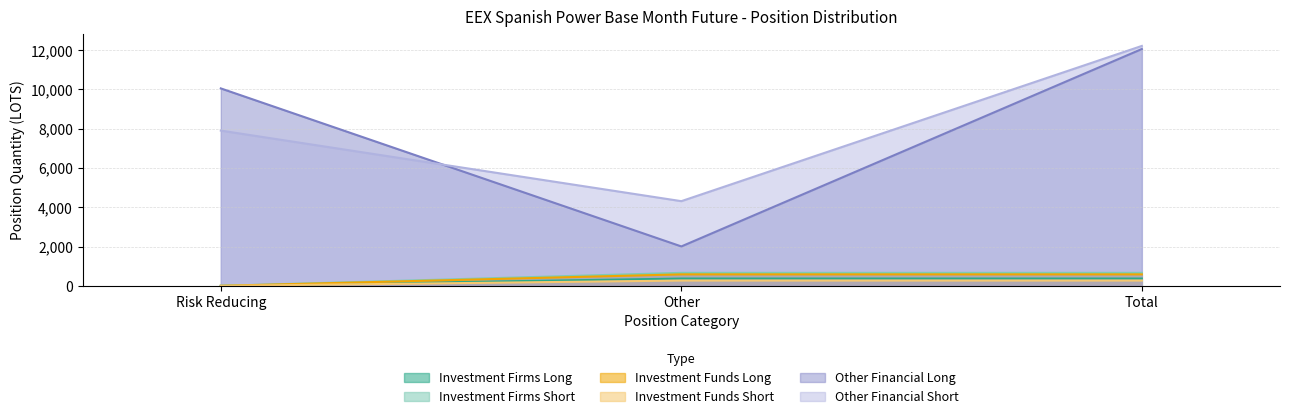

What is the highest value of the Other Financial Short series?

12214.8